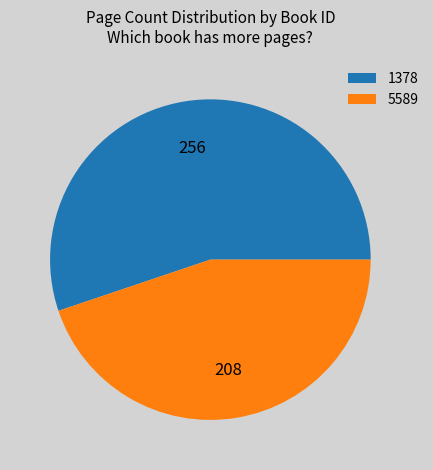

Combined, do 5589 and 1378 account for over 50%?

Yes